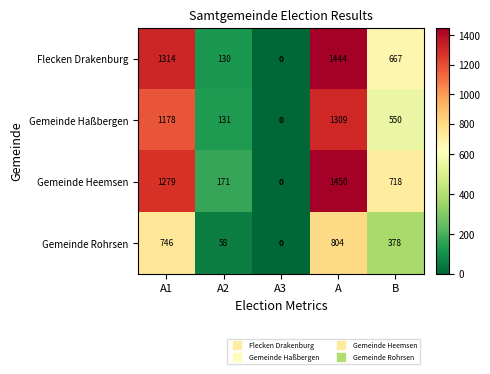

The value of Flecken Drakenburg at B is 667. True or false?

True